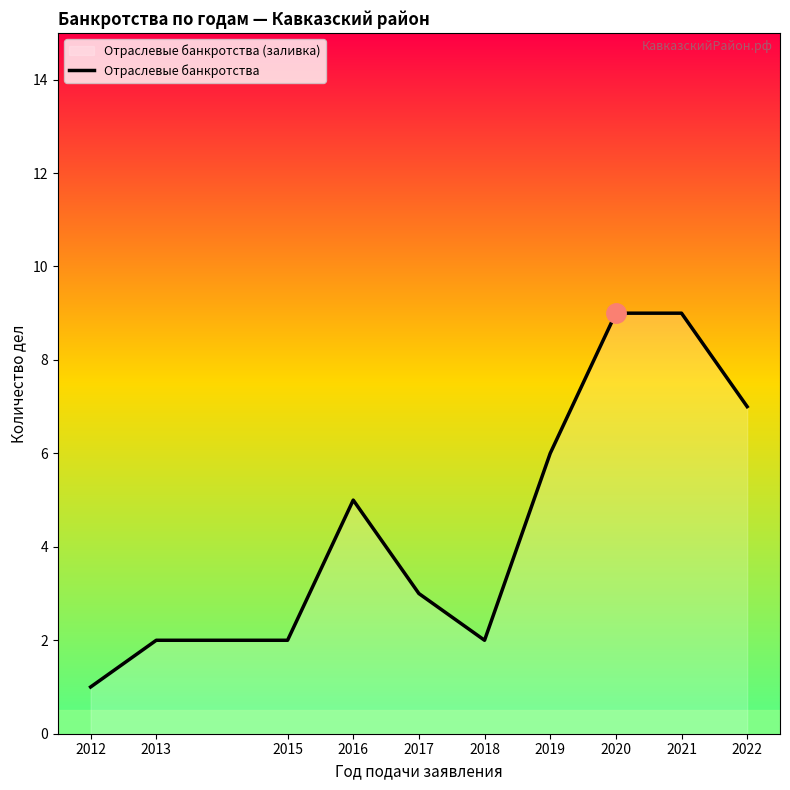

What is the average value?

5